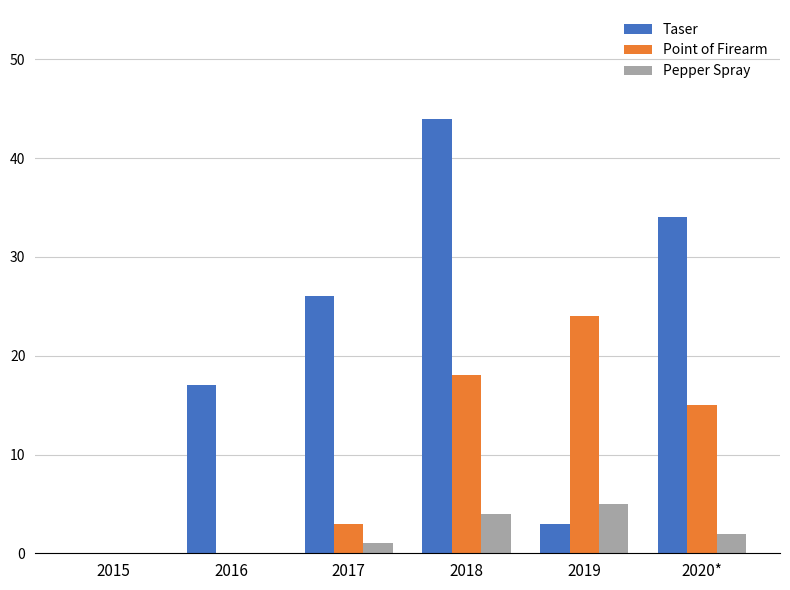

Which series has the widest spread of values?

Taser